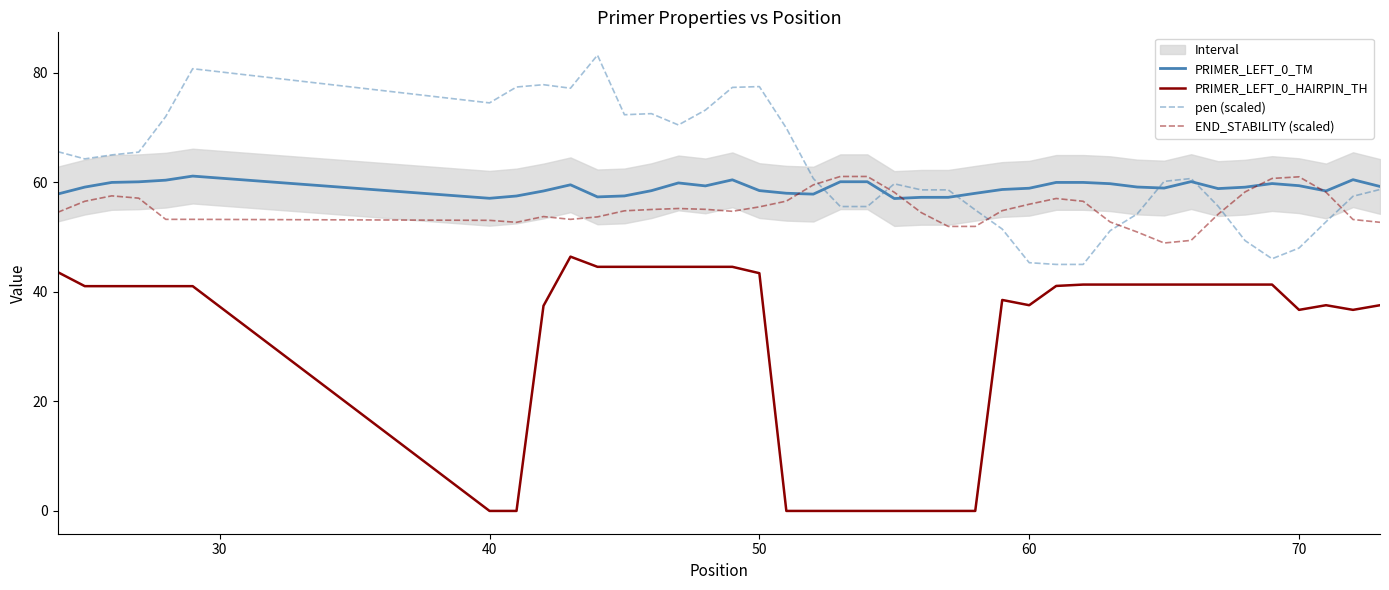

What is the lowest value of the PRIMER_LEFT_0_TM series?

57.1